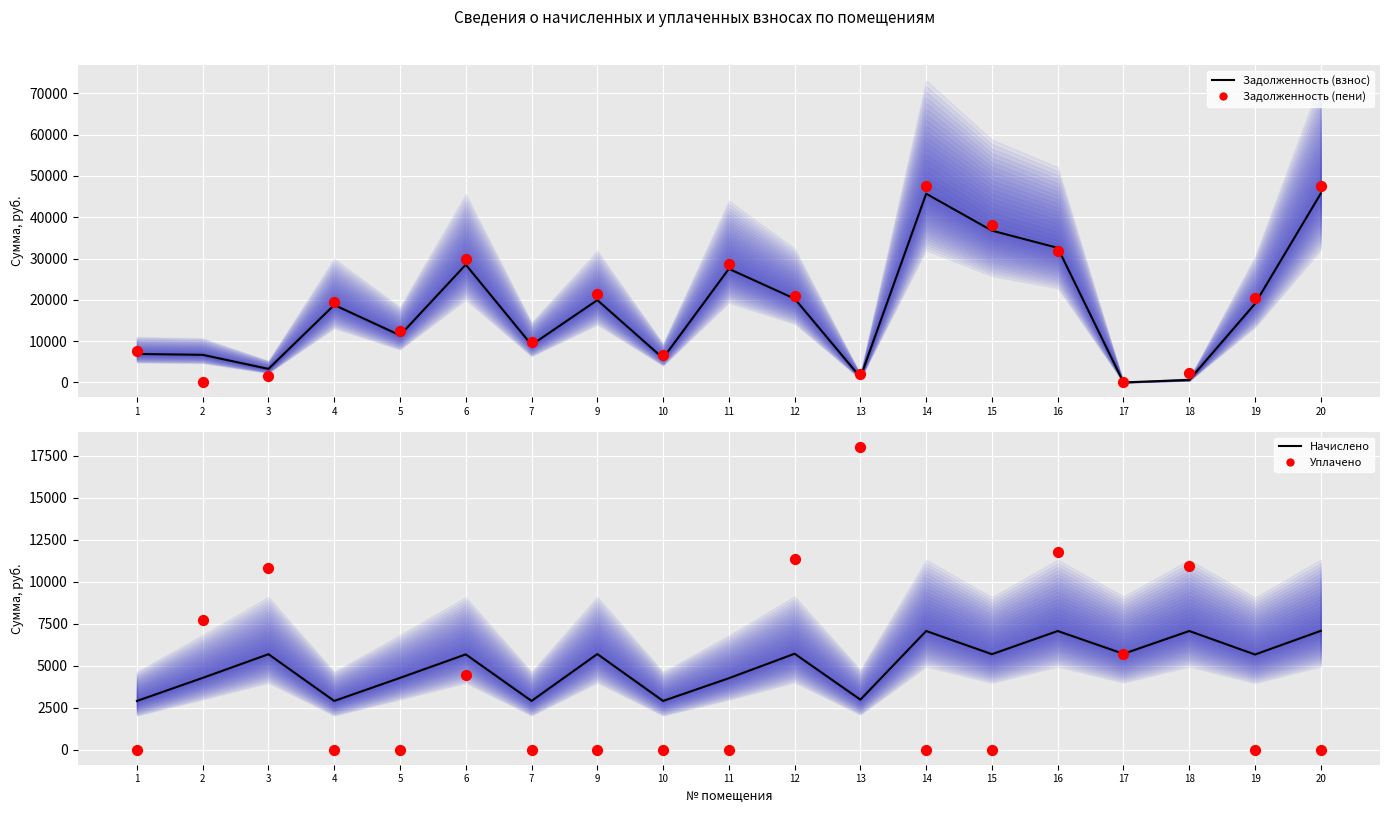

What is the total value across all series at 5?

28143.3